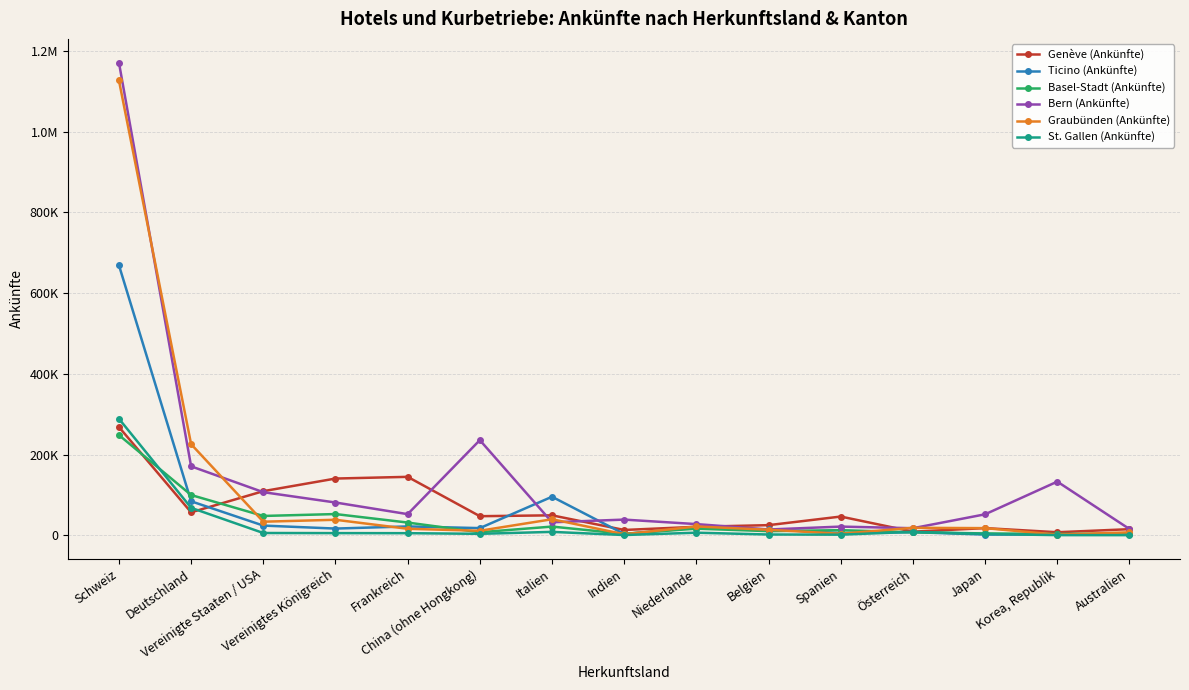

What are all the series names shown in the legend?

Genève (Ankünfte), Ticino (Ankünfte), Basel-Stadt (Ankünfte), Bern (Ankünfte), Graubünden (Ankünfte), St. Gallen (Ankünfte)